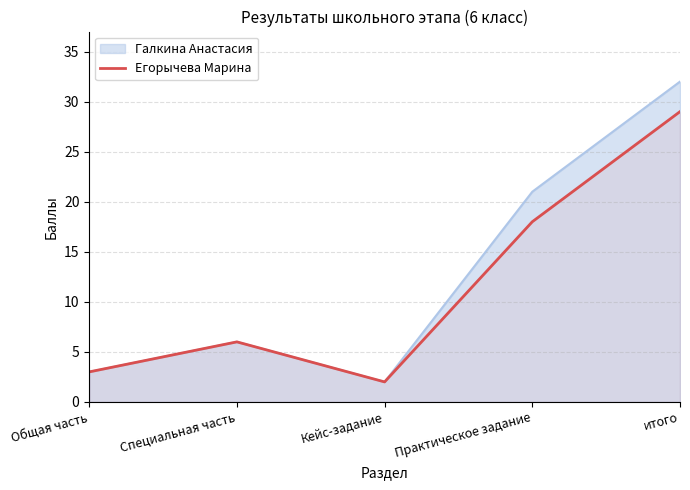

At which category does the data reach its first local peak?

Специальная часть